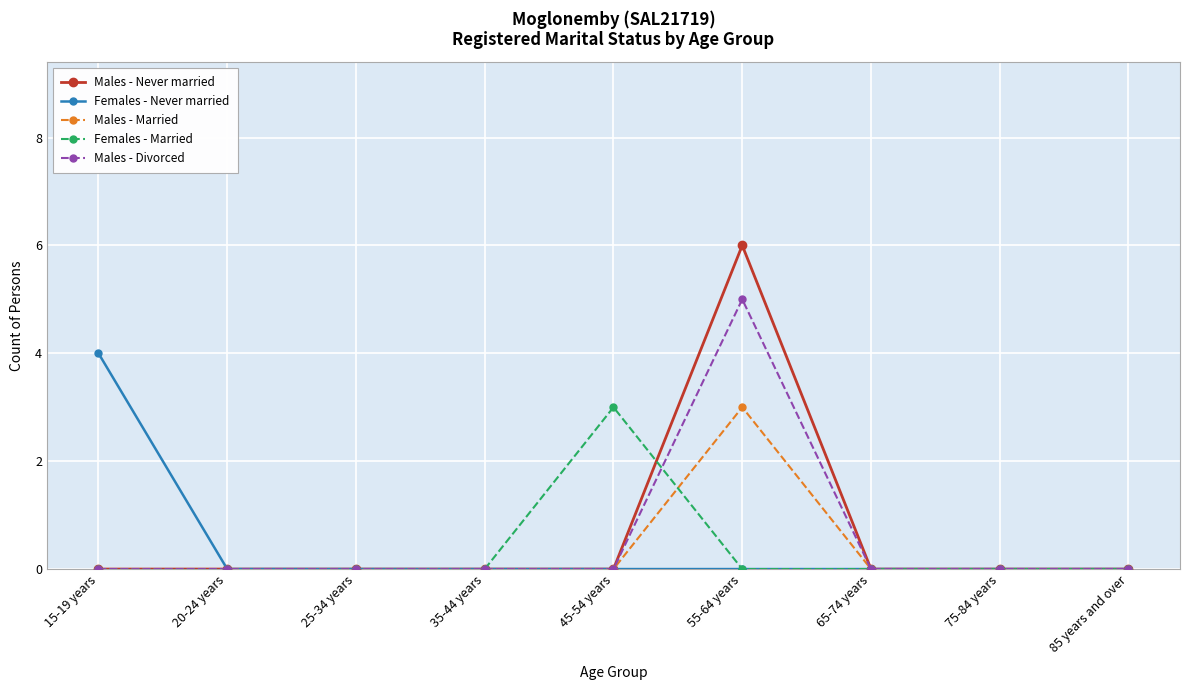

At how many categories does at least one series exceed 1?

3